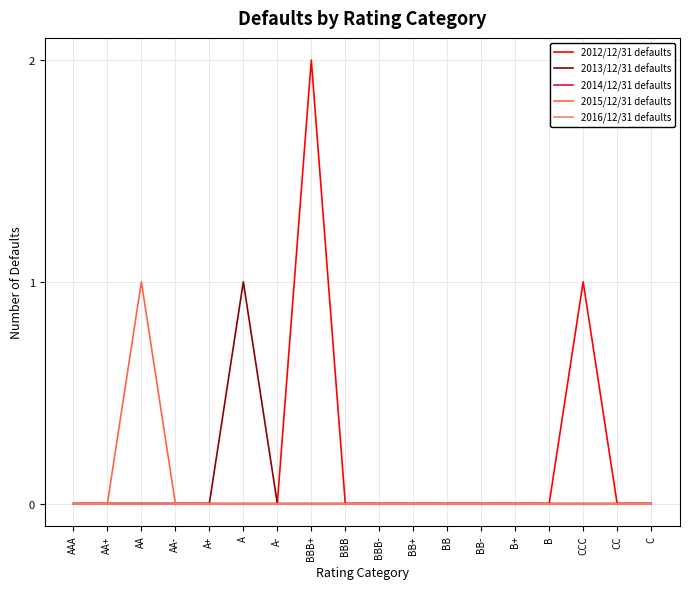

What position from the right is A-?

12